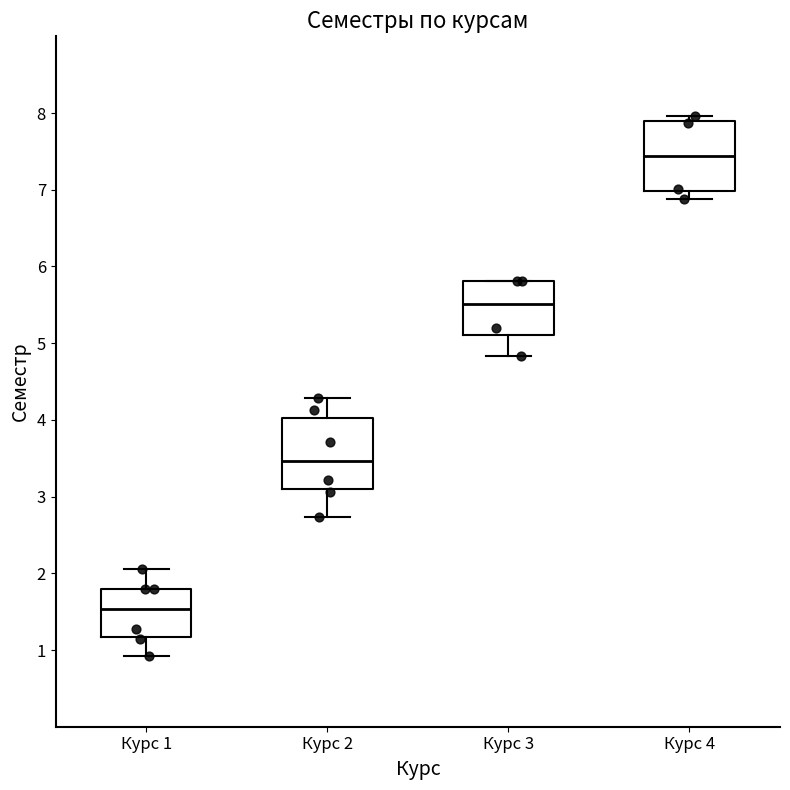

Where does the median line of the box for Курс 2 sit on the y-axis? The values are not printed on the chart, so give them approximately, as read against the axis.

3.5